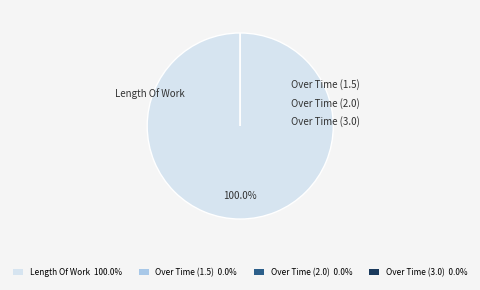

The Over Time (3.0) slice represents 1% of the pie. True or false?

False